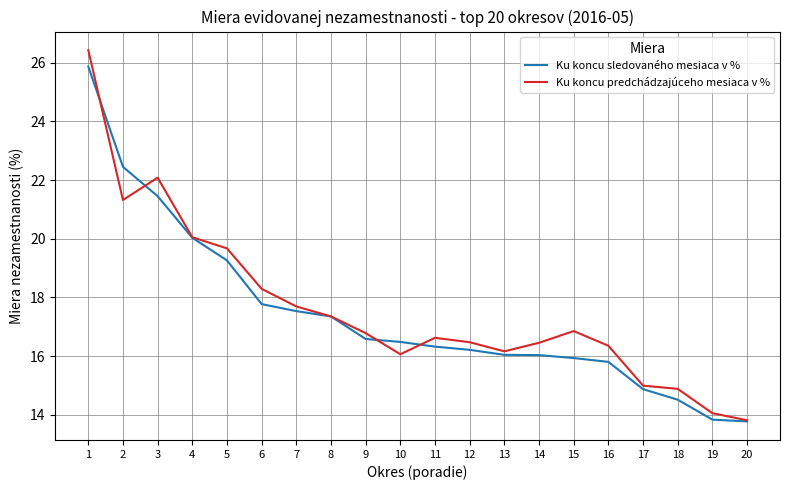

Is it true that Ku koncu sledovaného mesiaca v % equals 27.8 at 12?

False